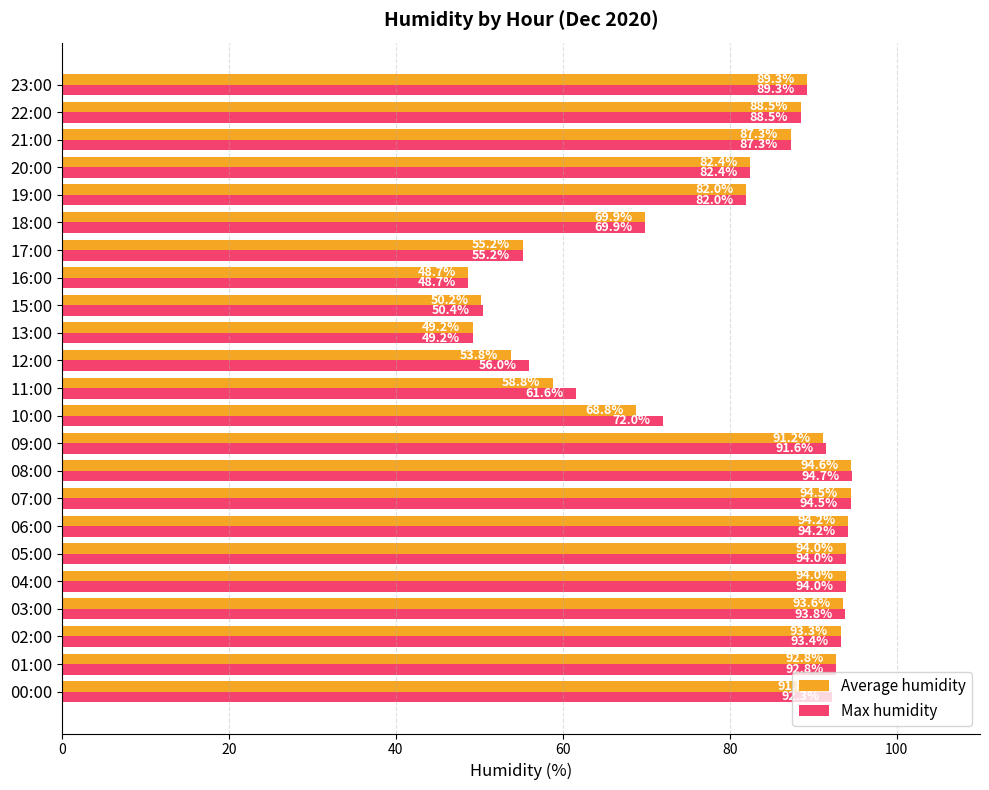

Is it true that Average humidity equals 38.2 at 18:00?

False